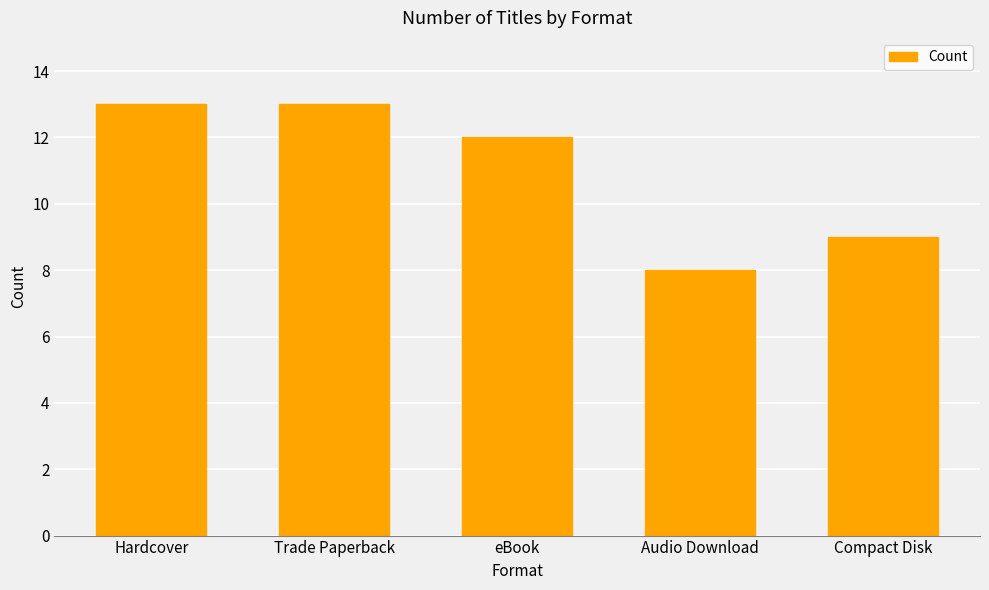

Approximately how many times larger is the value at eBook compared to Hardcover?

0.9